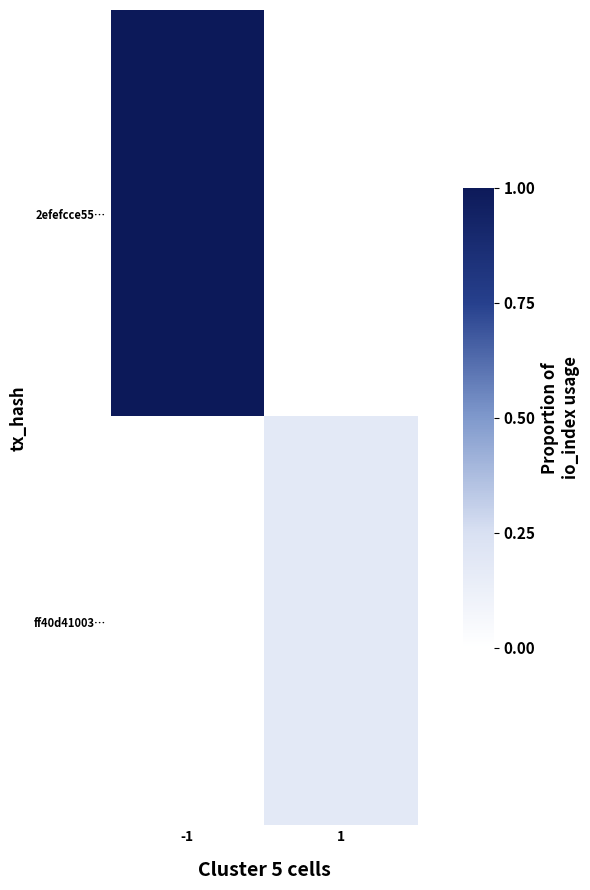

Reading left to right, transcribe all the data shown in this chart.

2efefcce55…: -1=1.0	1=0.0
ff40d41003…: -1=0.0	1=0.2